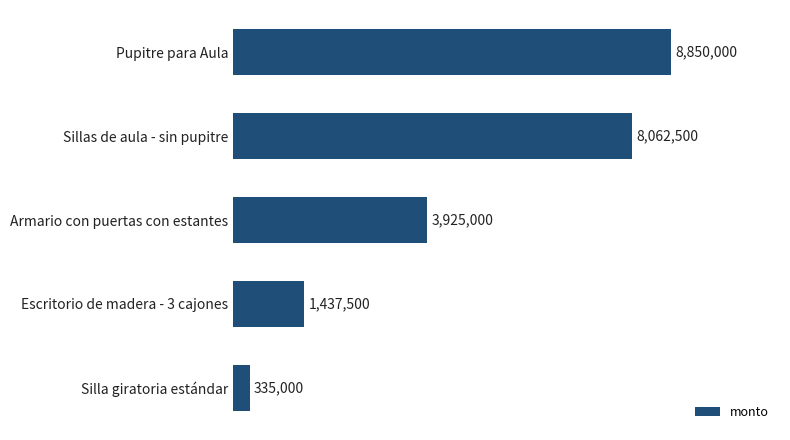

Are the bars horizontal?

Yes